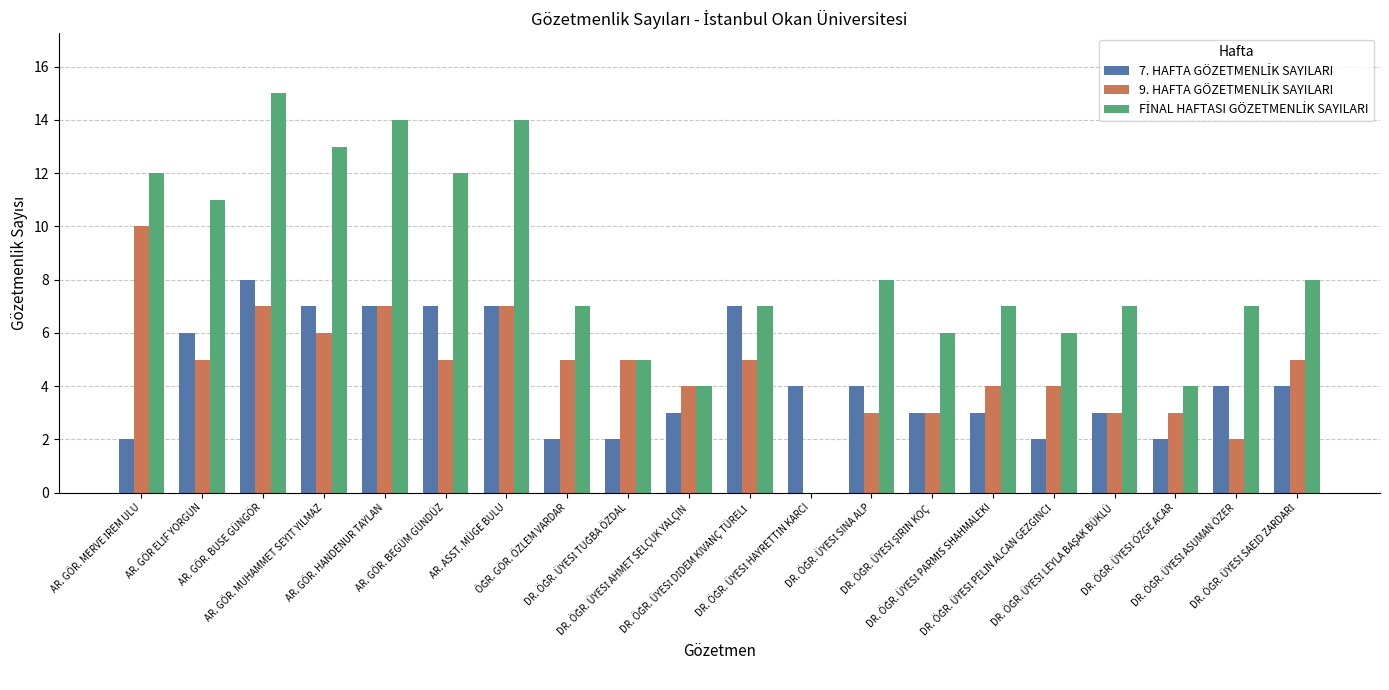

What is the greatest value displayed?

15